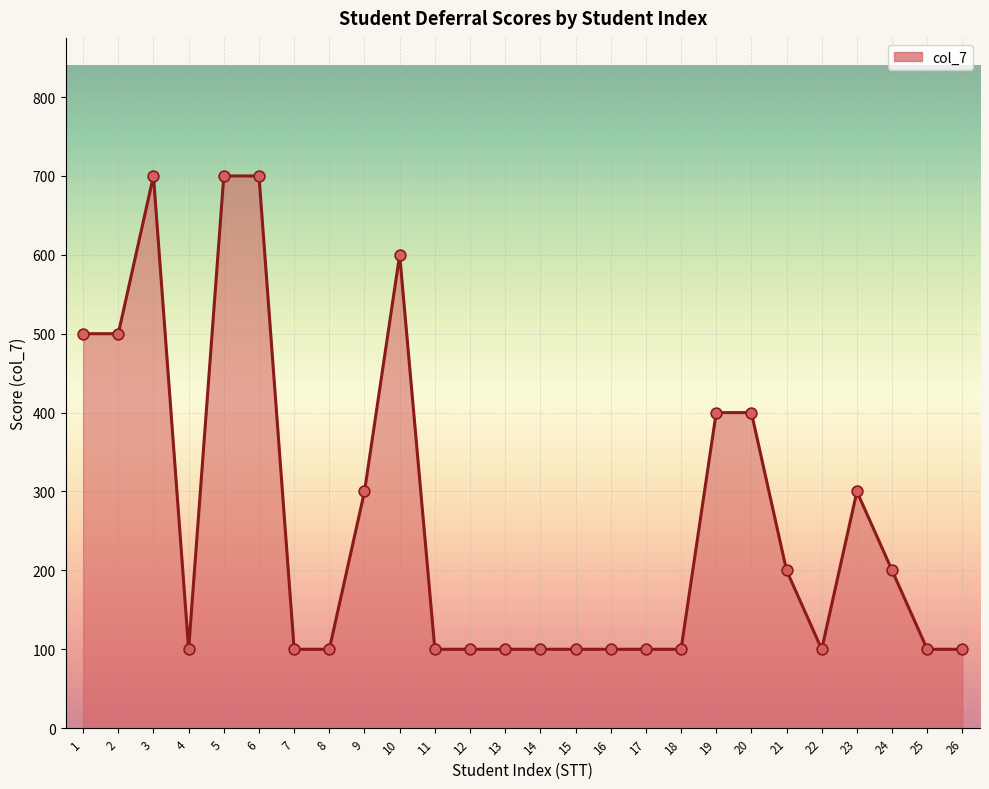

Which has a higher value, 1 or 21?

1